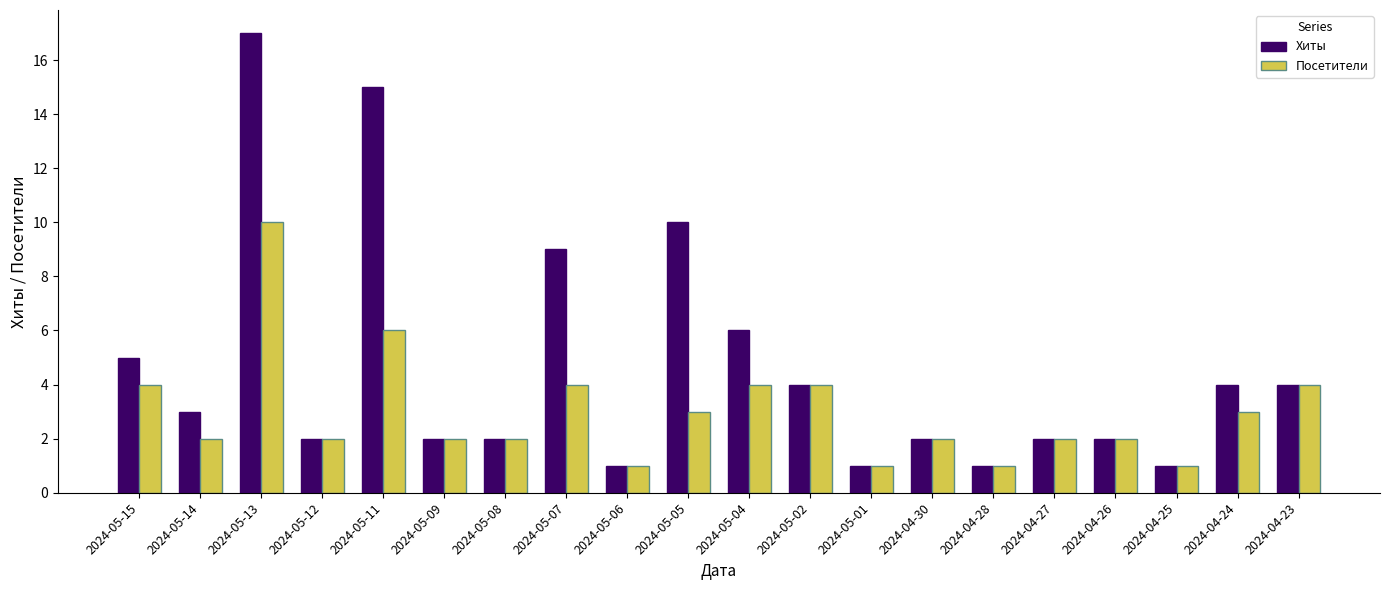

What is the minimum value for Хиты?

1